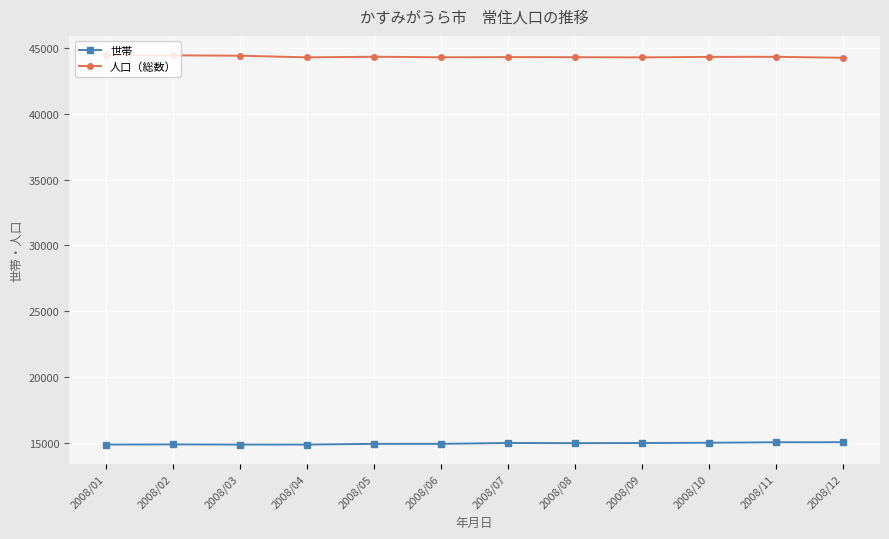

Rank the series by their average value, from highest to lowest.

人口（総数）, 世帯